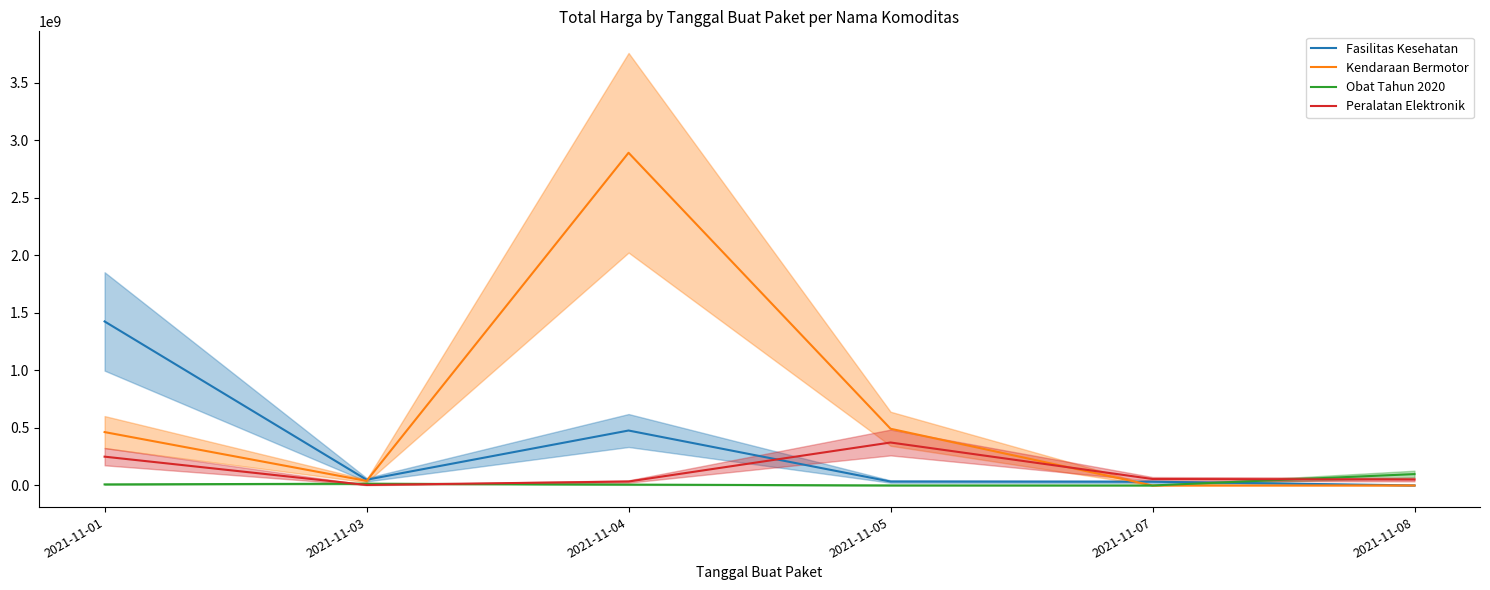

True or false: Peralatan Elektronik has a value of 34292000 at 2021-11-04.

True